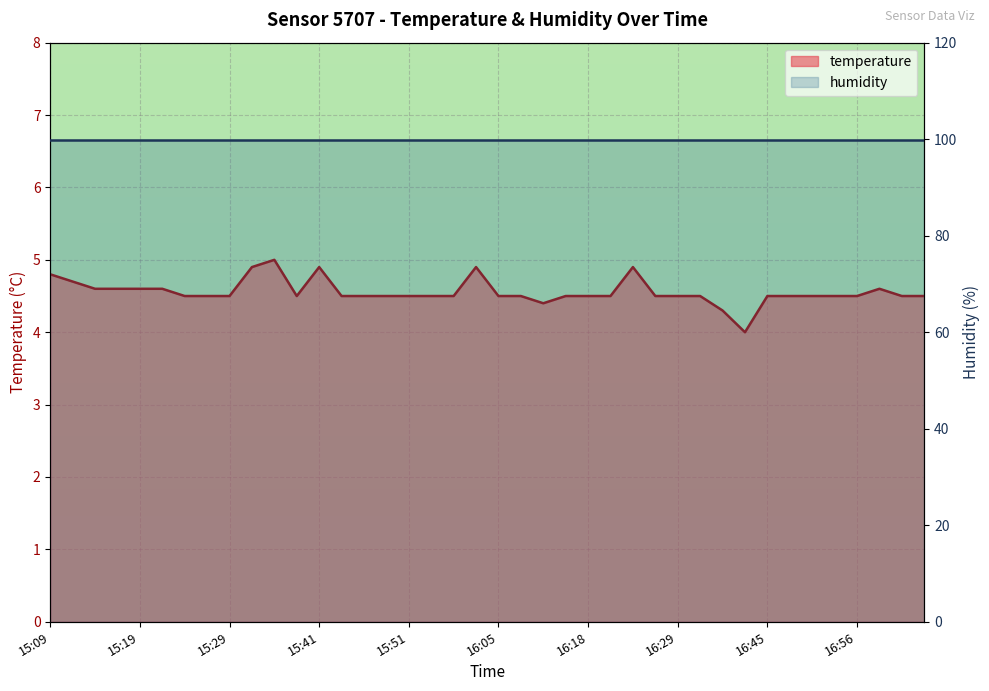

At which category does the chart reach its minimum across all series?

16:38